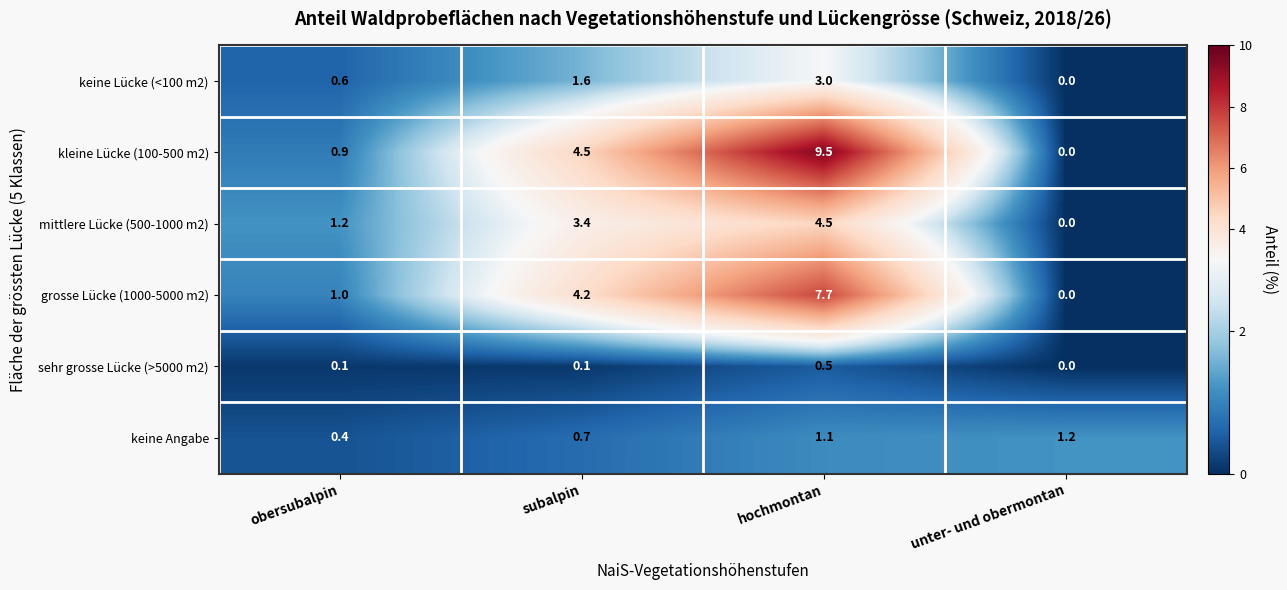

What is the sum of the keine Angabe values at subalpin and hochmontan?

1.8